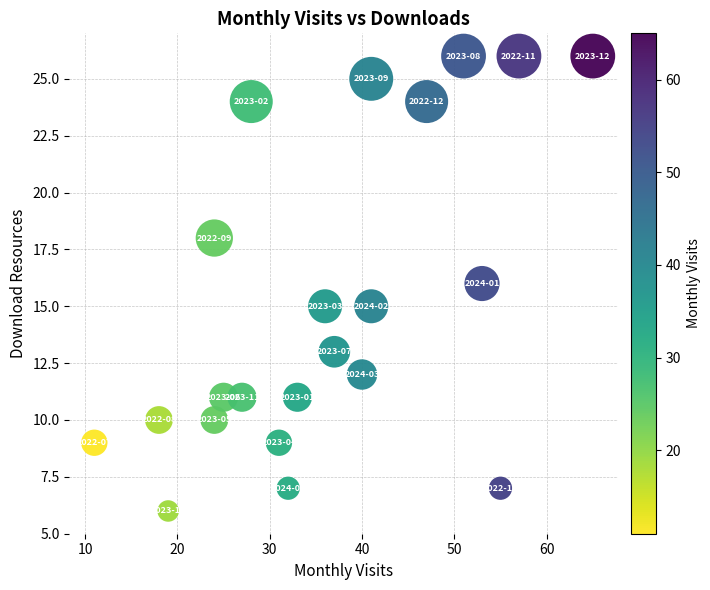

What is the range of Y values (max minus min)?

20